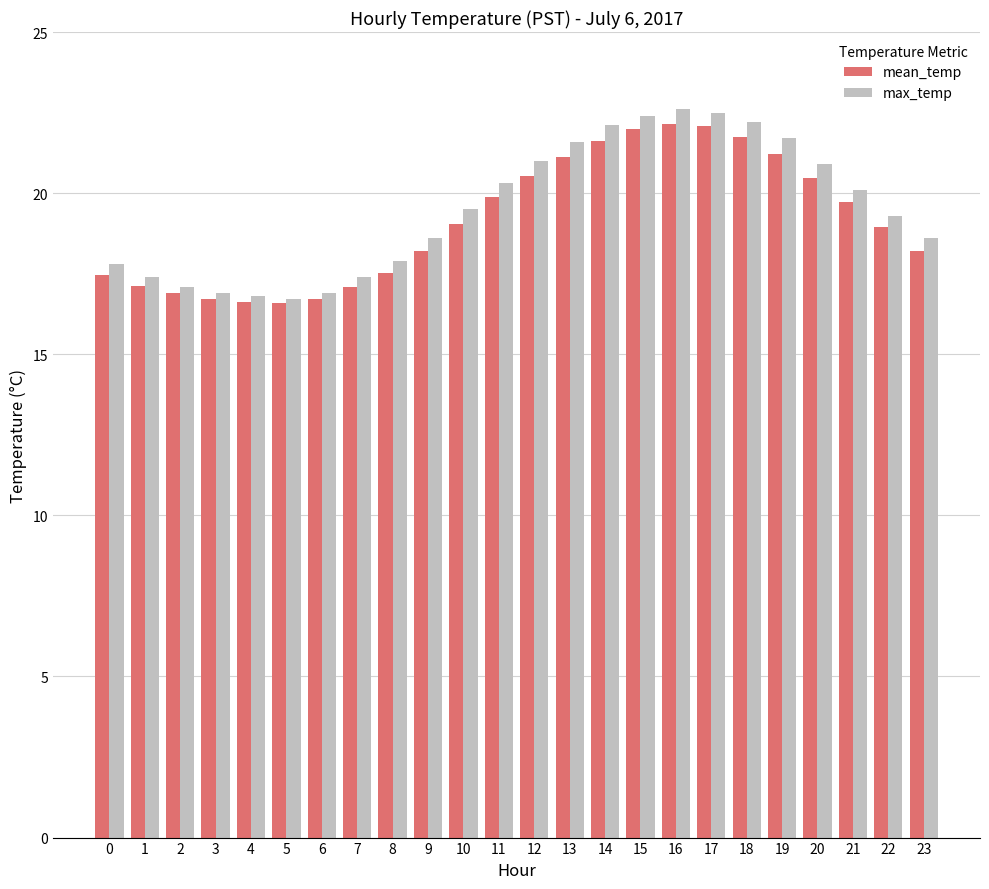

Which series has the largest range (max minus min)?

max_temp